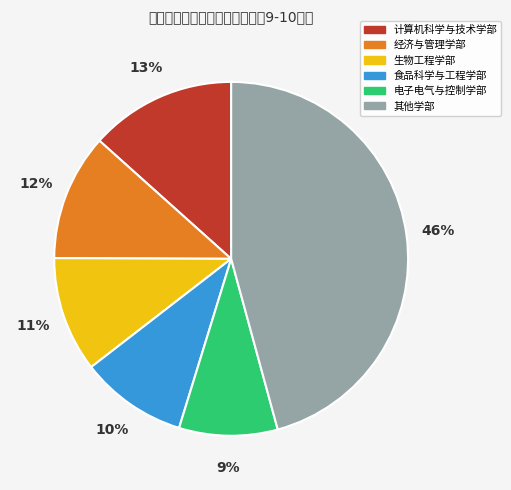

Is there any slice that represents more than half of the pie?

No